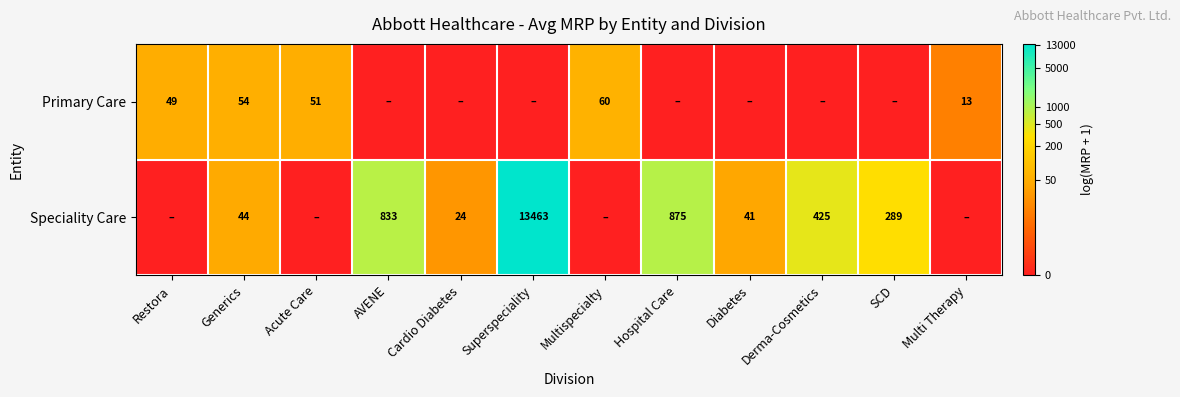

True or false: Speciality Care has a value of 22107 at Superspeciality.

False